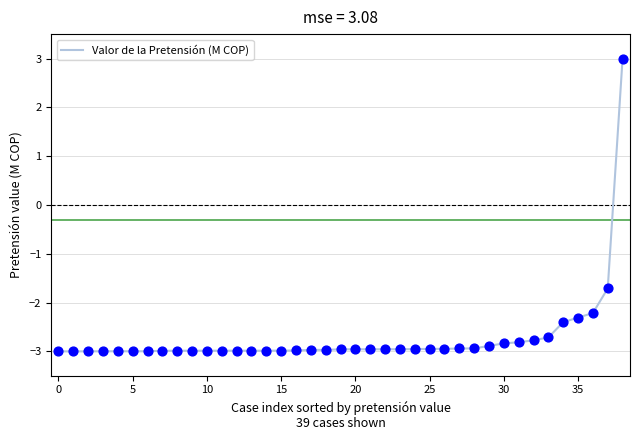

What is the maximum value shown in the chart?

3.0